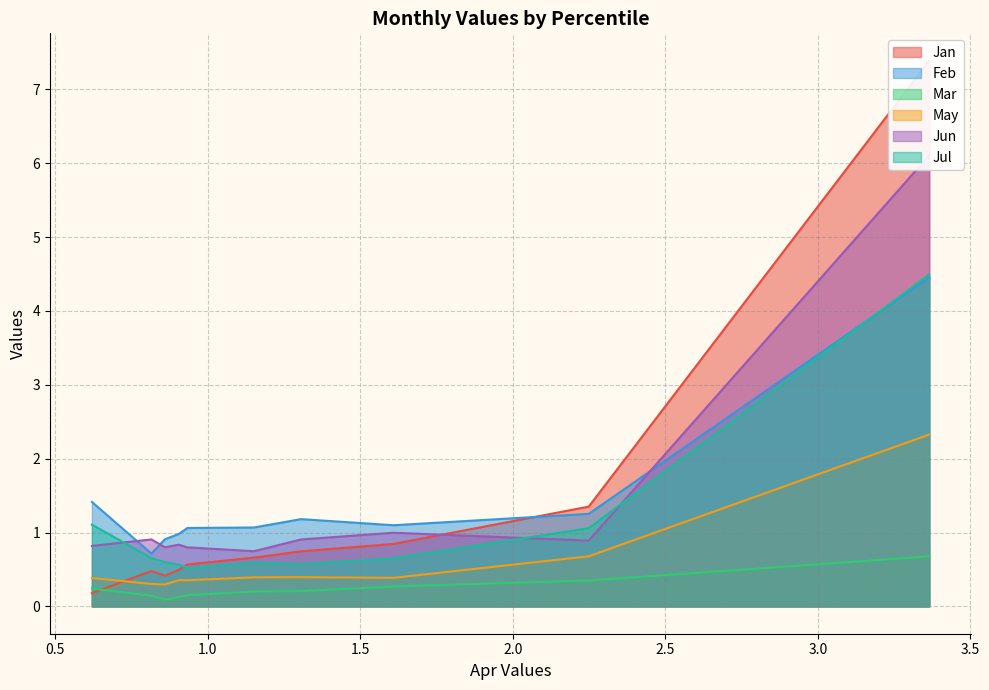

At how many categories does at least one series exceed 6?

1